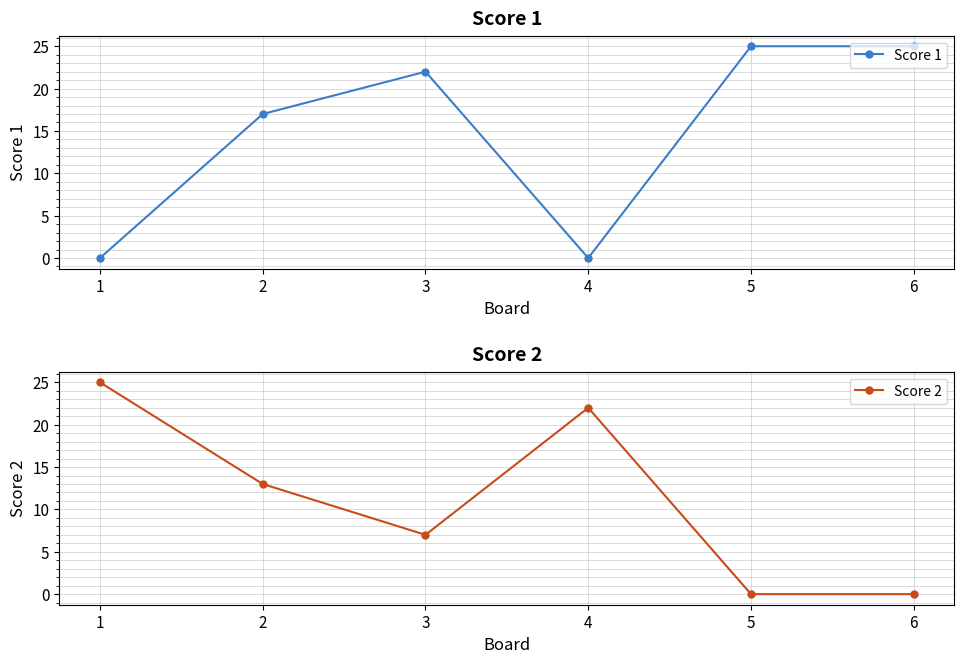

How many series are shown in this chart?

2